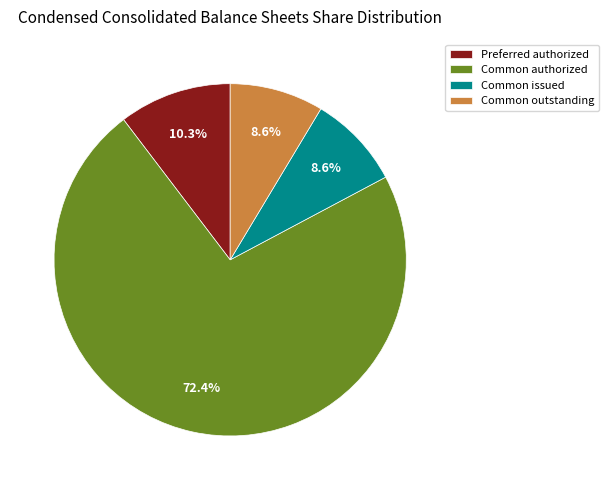

Which category accounts for the majority?

Common authorized